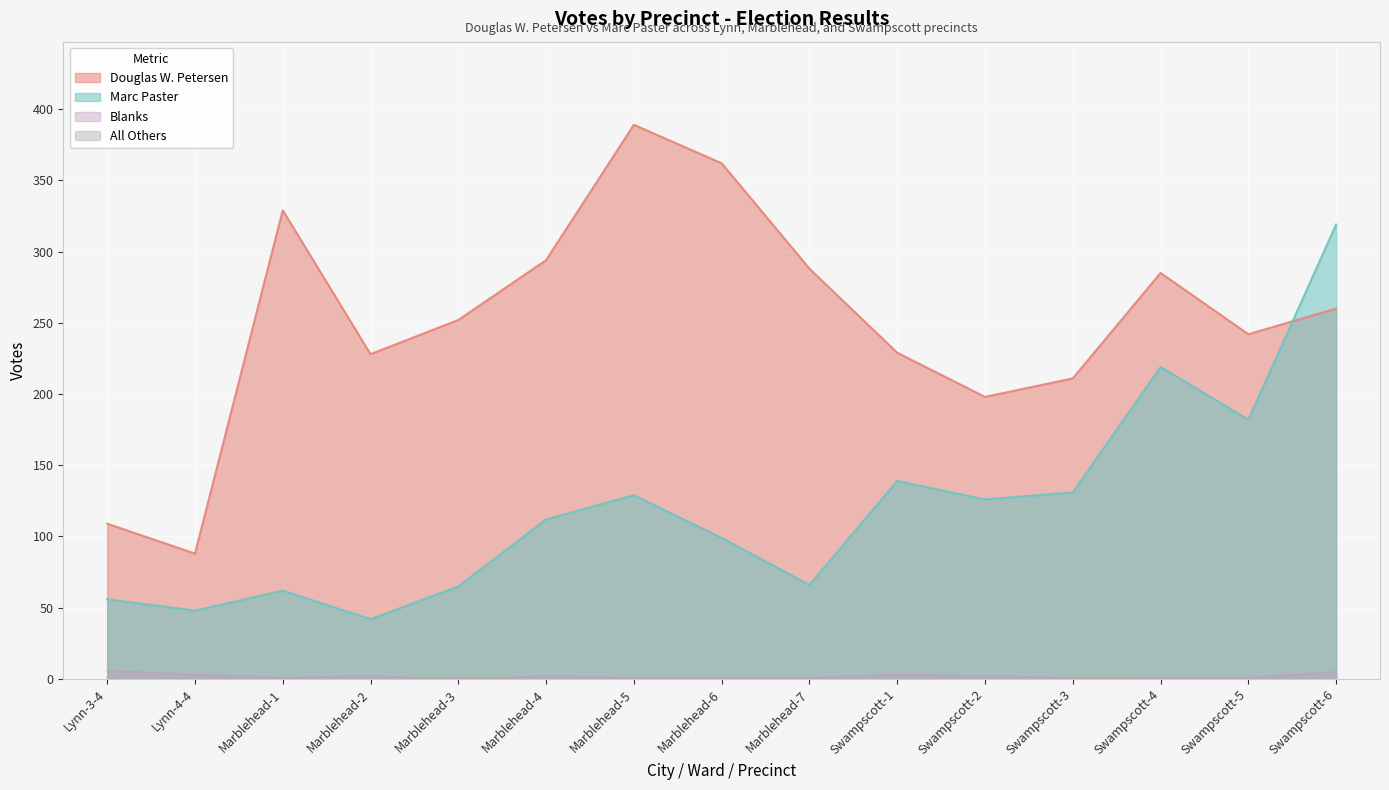

True or false: Blanks and Douglas W. Petersen cross at least once.

False